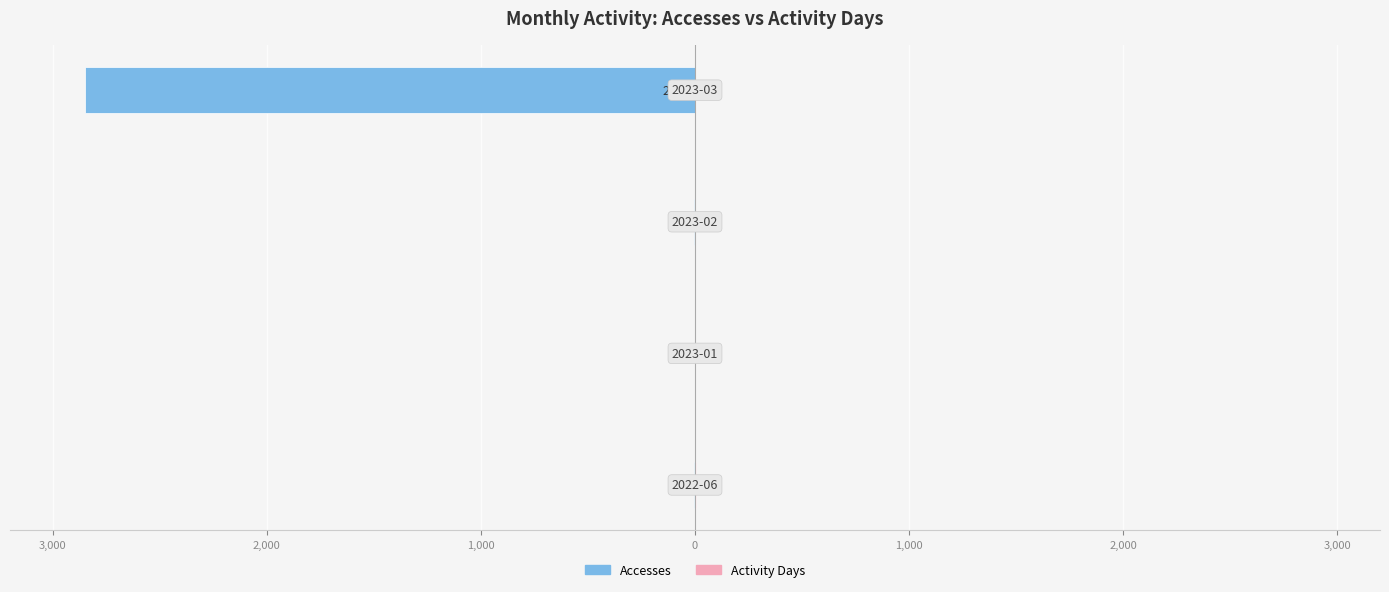

Is it true that Accesses equals -3821 at 0?

False